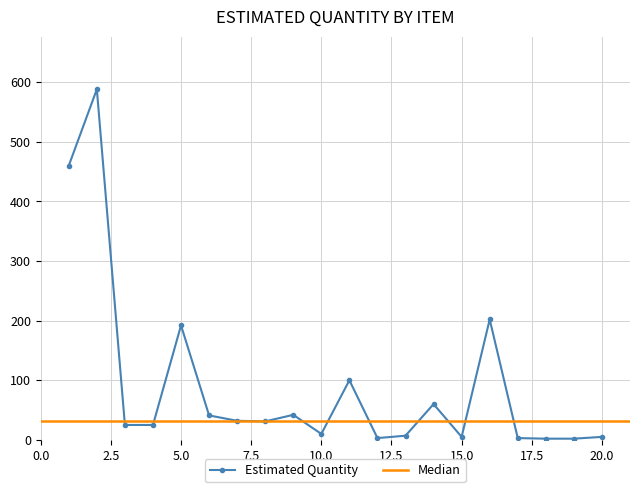

Reading left to right, list all the values displayed in this chart.

1=460	2=588	3=25	4=25	5=192	6=41	7=32	8=31	9=42	10=10	11=100	12=3	13=7	14=60	15=5	16=202	17=3	18=2	19=2	20=5